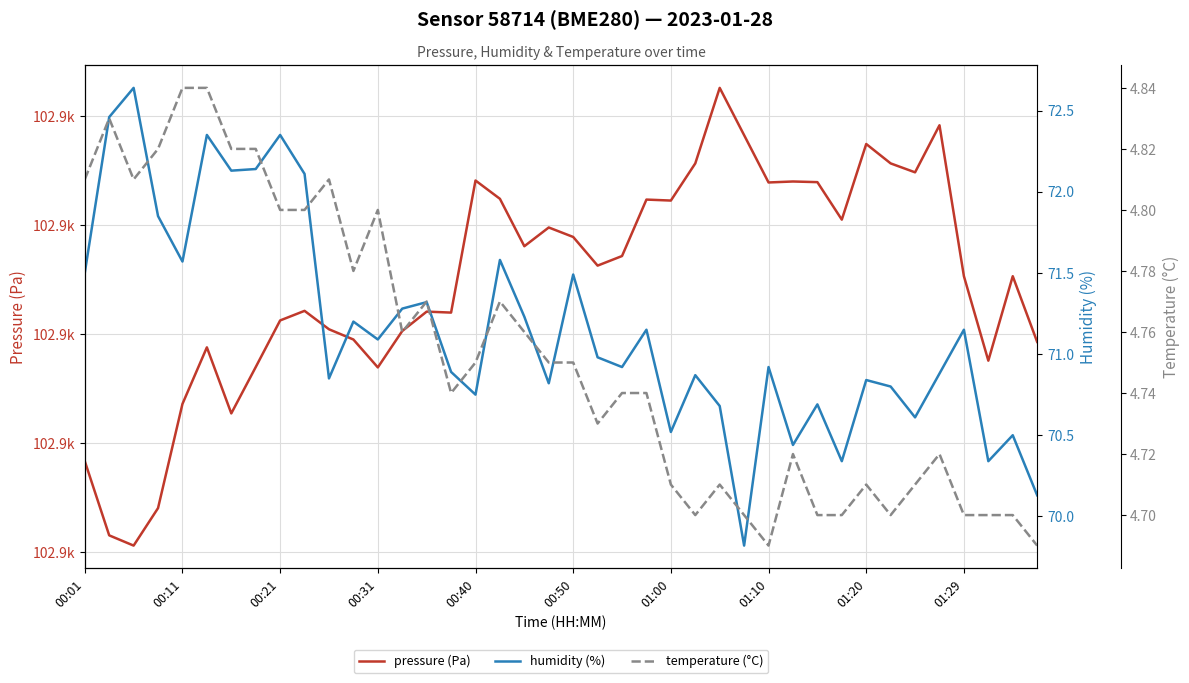

At how many categories does at least one series exceed 47999?

40